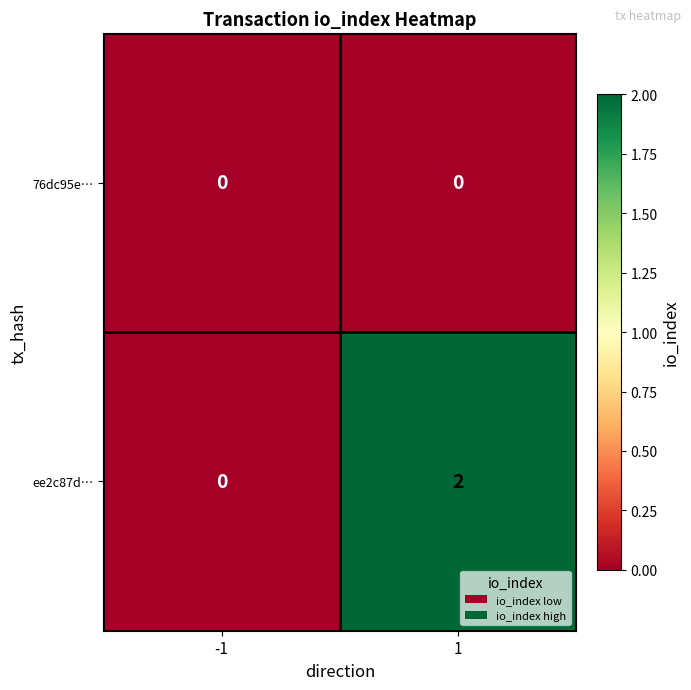

Which series has the widest spread of values?

ee2c87d…